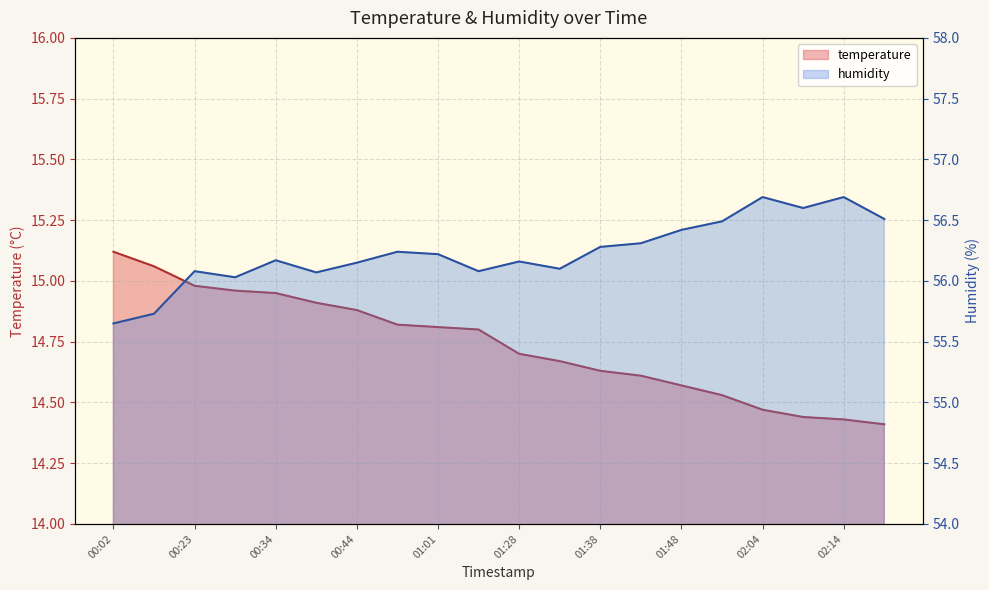

Reading left to right, transcribe all the data shown in this chart.

temperature: 00:02=15.1	00:13=15.1	00:23=15.0	00:28=15.0	00:34=14.9	00:39=14.9	00:44=14.9	00:55=14.8	01:01=14.8	01:06=14.8	01:28=14.7	01:33=14.7	01:38=14.6	01:43=14.6	01:48=14.6	01:53=14.5	02:04=14.5	02:09=14.4	02:14=14.4	02:19=14.4
humidity: 00:02=55.6	00:13=55.7	00:23=56.1	00:28=56.0	00:34=56.2	00:39=56.1	00:44=56.1	00:55=56.2	01:01=56.2	01:06=56.1	01:28=56.2	01:33=56.1	01:38=56.3	01:43=56.3	01:48=56.4	01:53=56.5	02:04=56.7	02:09=56.6	02:14=56.7	02:19=56.5